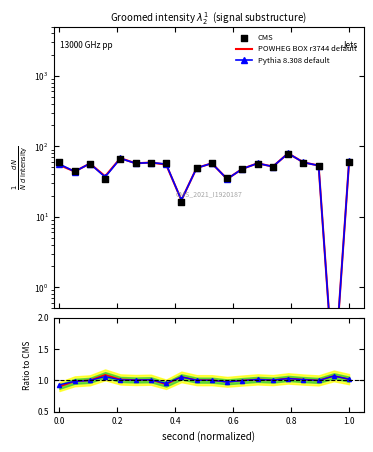

At how many categories does at least one series exceed 47?

15